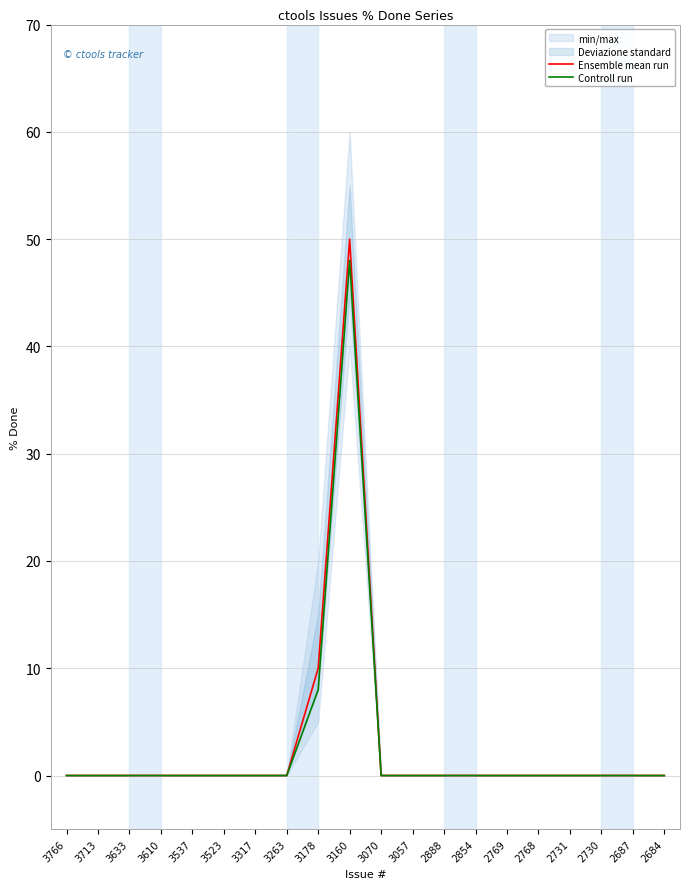

How many values in Controll run are above zero?

2